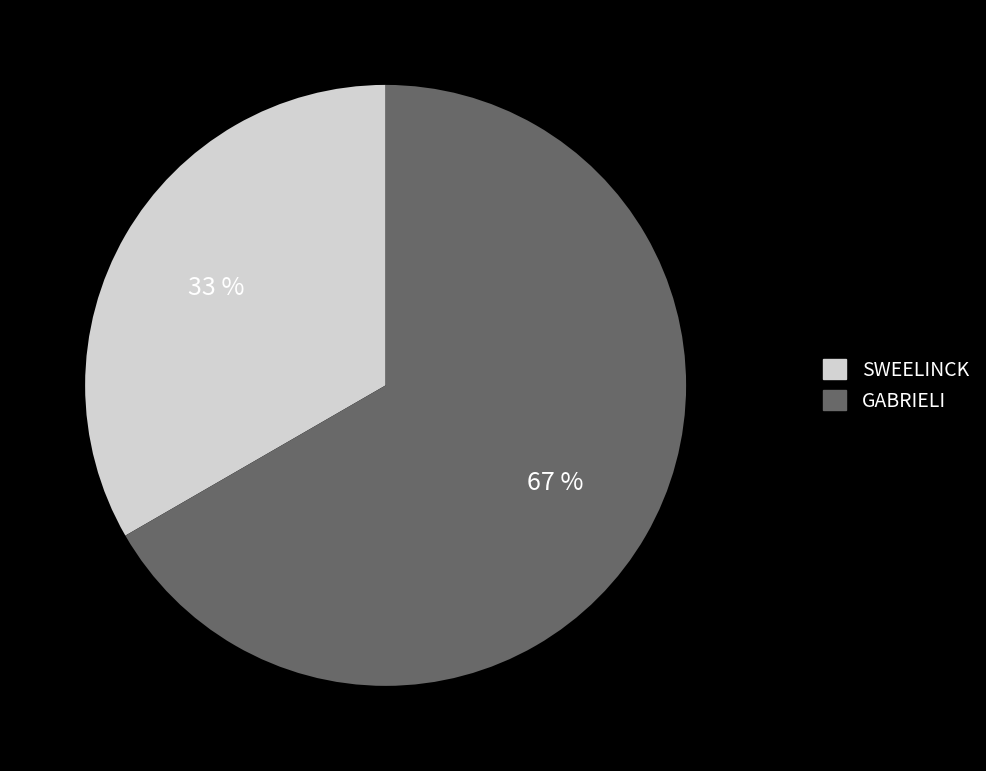

Do GABRIELI and SWEELINCK together represent more than half of the pie?

Yes